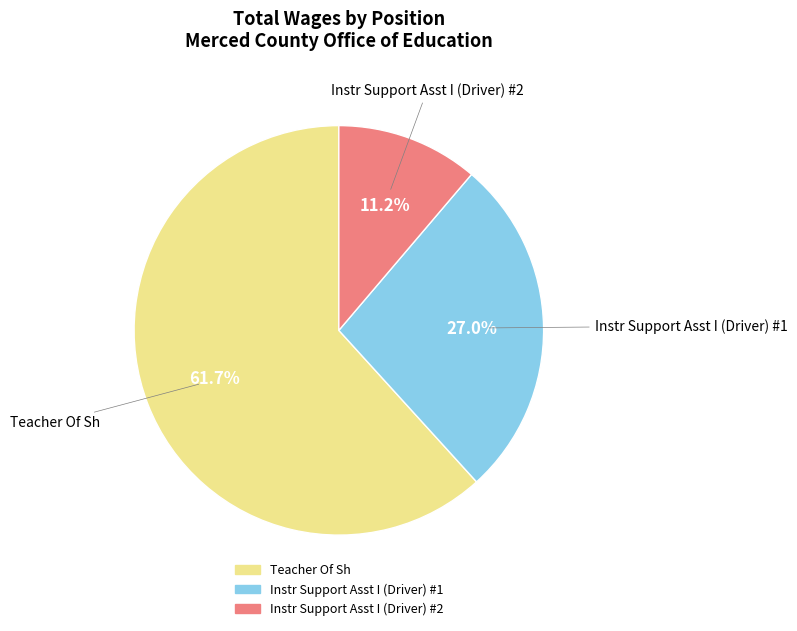

Is there a majority slice in this chart?

Yes